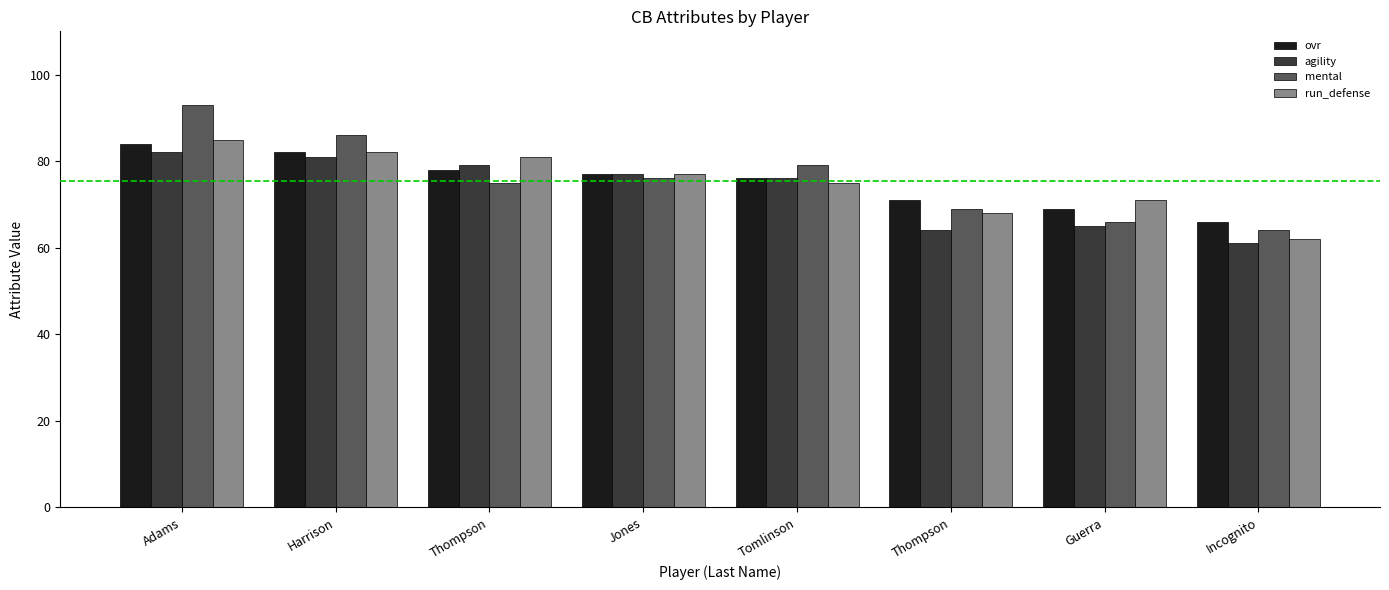

What is the smallest value displayed?

61